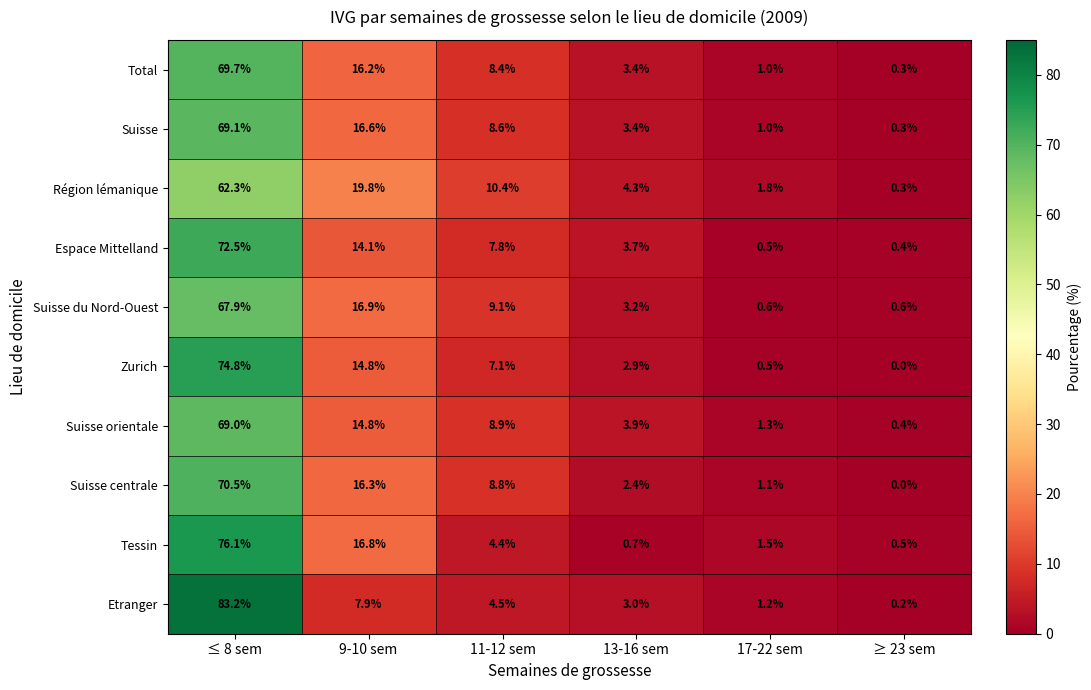

Which category has the lowest value across all series?

≥ 23 sem